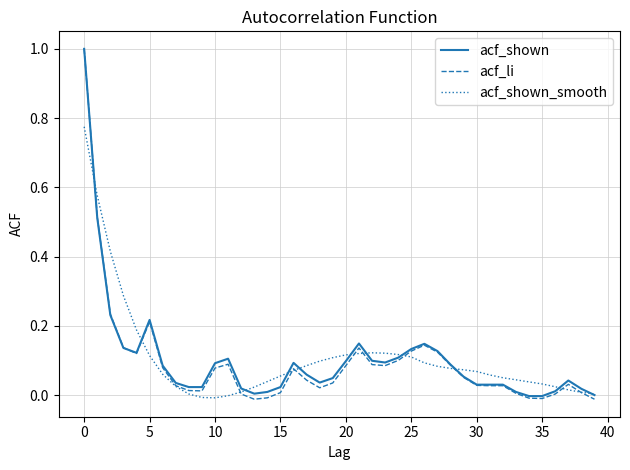

Which series has the largest range (max minus min)?

acf_li